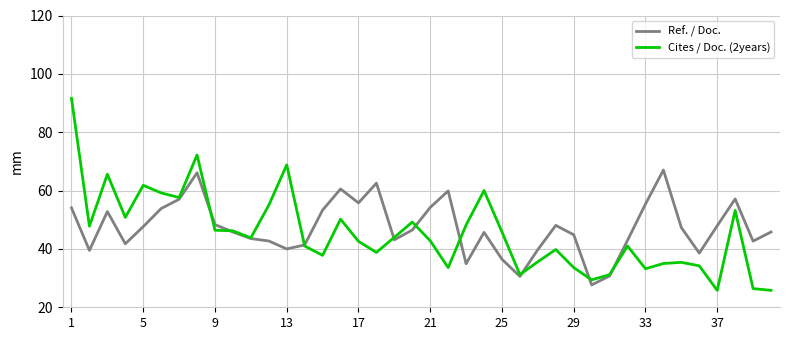

What is the minimum value shown in the chart?

25.8